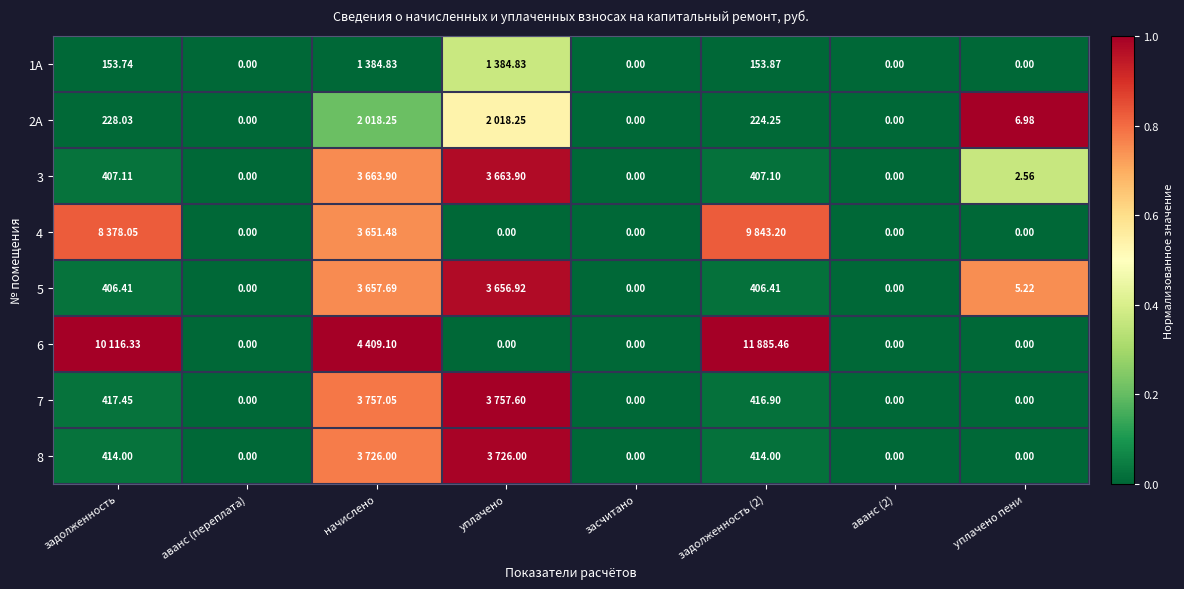

Is the value of 7 at задолженность (2) greater than the value of 2А at аванс (переплата)?

Yes